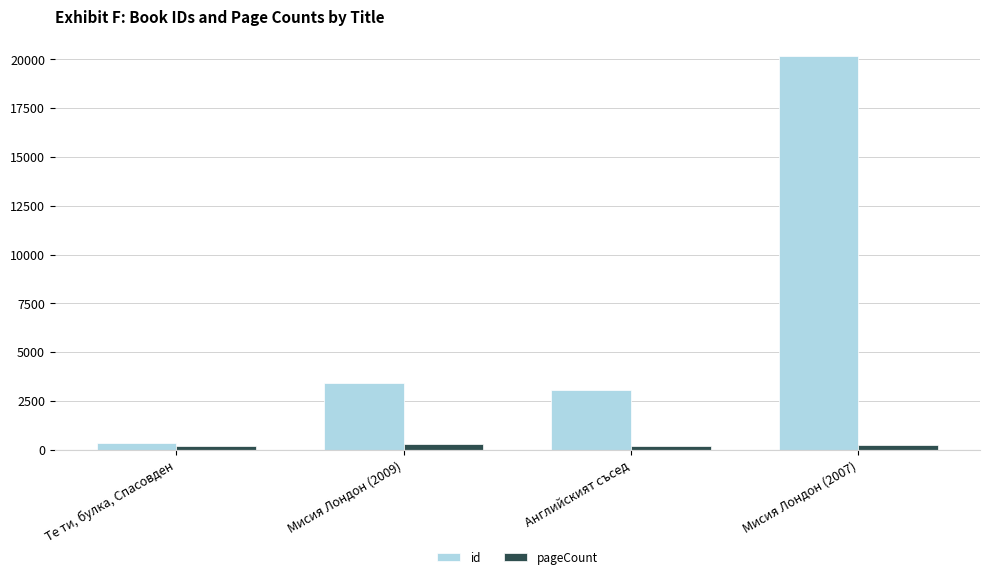

What position from the right is Мисия Лондон (2009)?

3